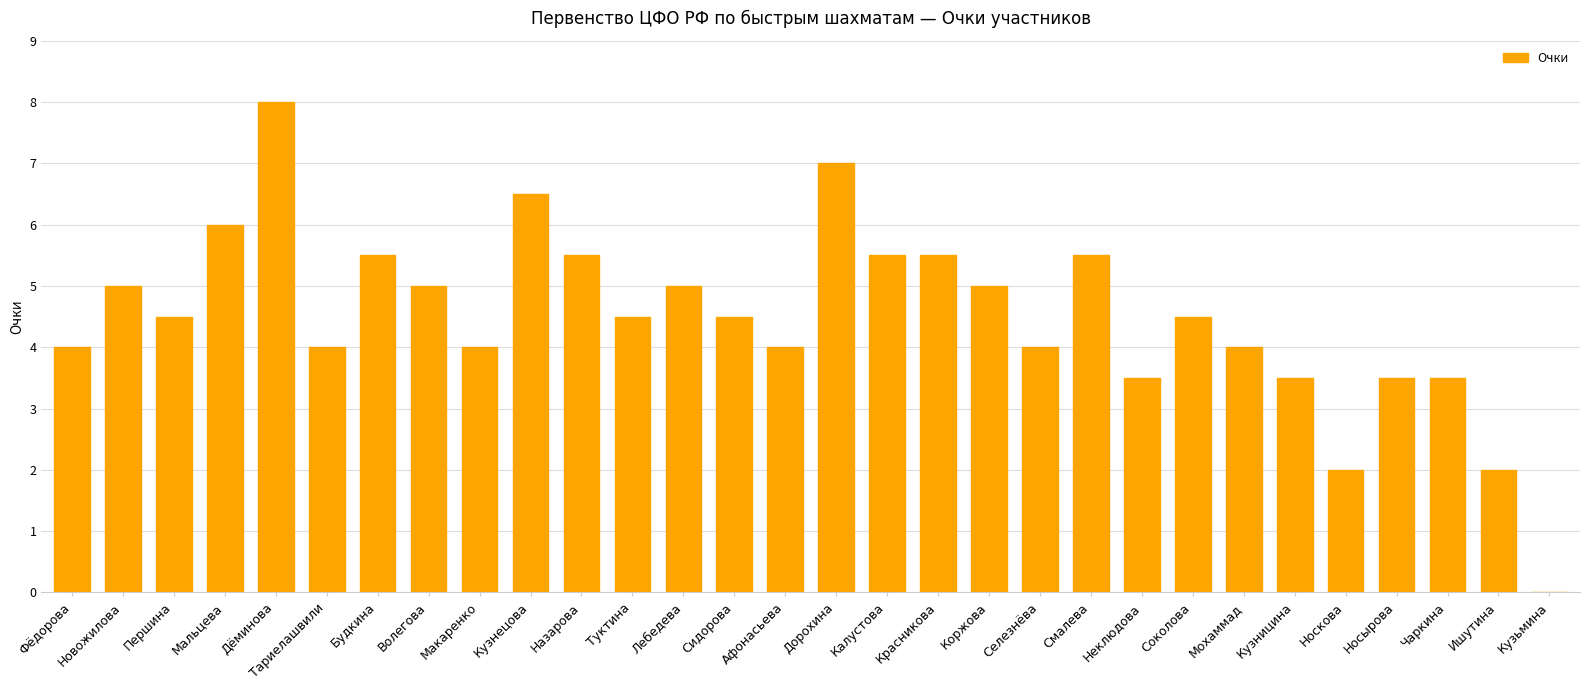

What is the sum of the values at Коржова and Волегова?

10.0